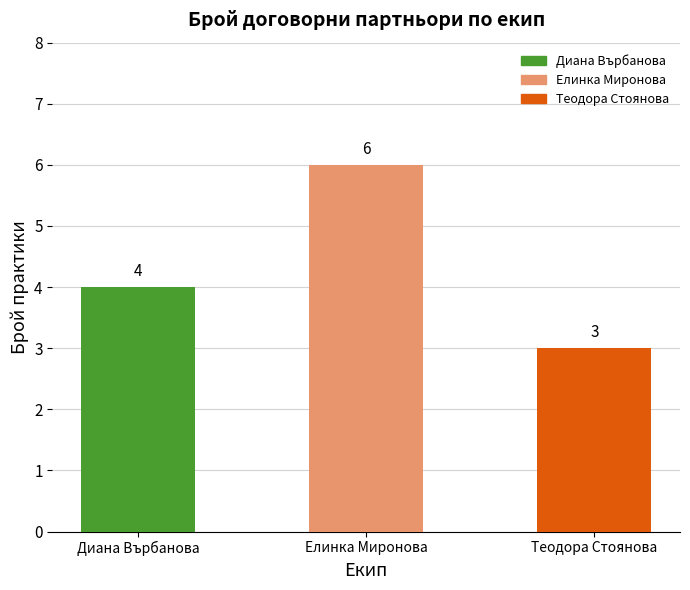

Which label corresponds to the largest value in the chart?

Елинка Миронова